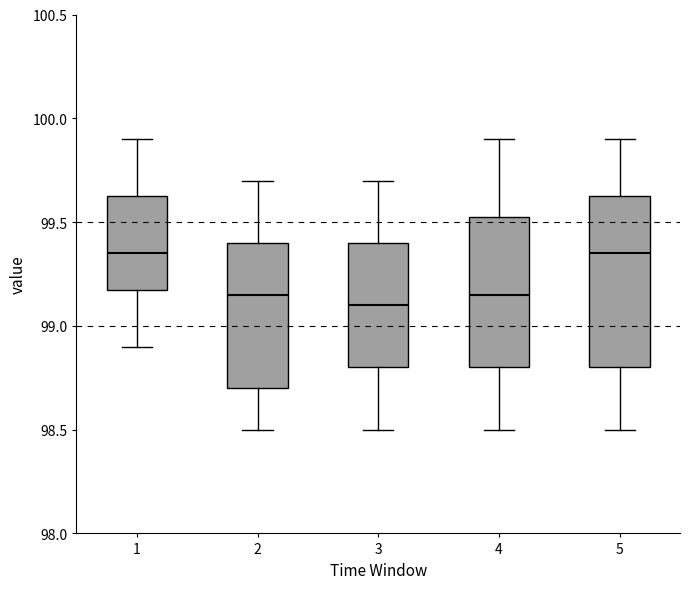

Reading left to right, transcribe this box plot: for each box, give where its median line is, the range the box spans, and where its two whiskers end, as read against the y-axis. The values are not printed on the chart, so give them approximately, as read against the axis.

1: median 99.35, box 99.20 to 99.65, whiskers 98.90 to 99.90
2: median 99.15, box 98.70 to 99.40, whiskers 98.50 to 99.70
3: median 99.10, box 98.80 to 99.40, whiskers 98.50 to 99.70
4: median 99.15, box 98.80 to 99.55, whiskers 98.50 to 99.90
5: median 99.35, box 98.80 to 99.65, whiskers 98.50 to 99.90